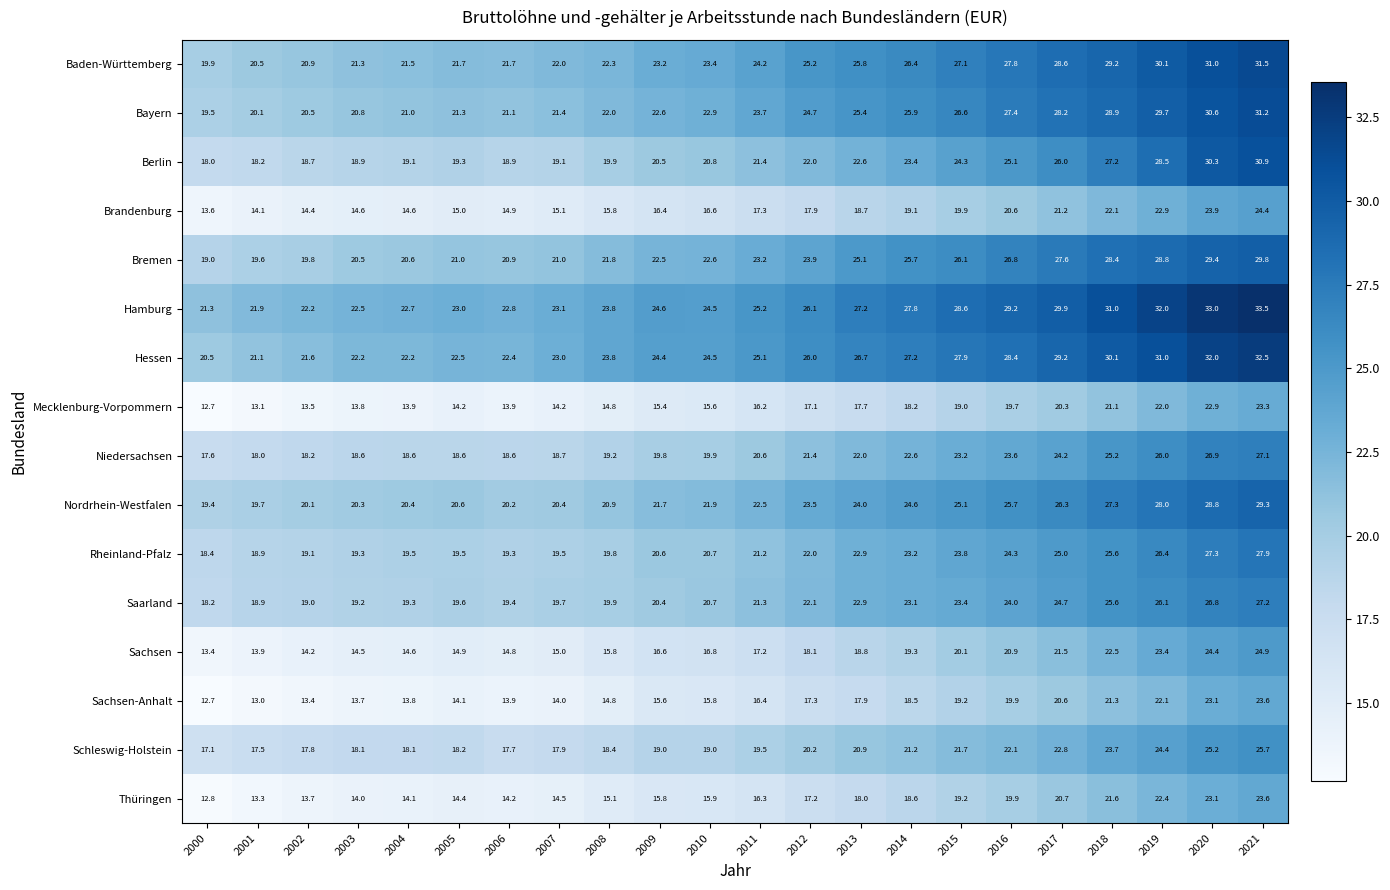

At which label does Saarland first exceed 21?

2011